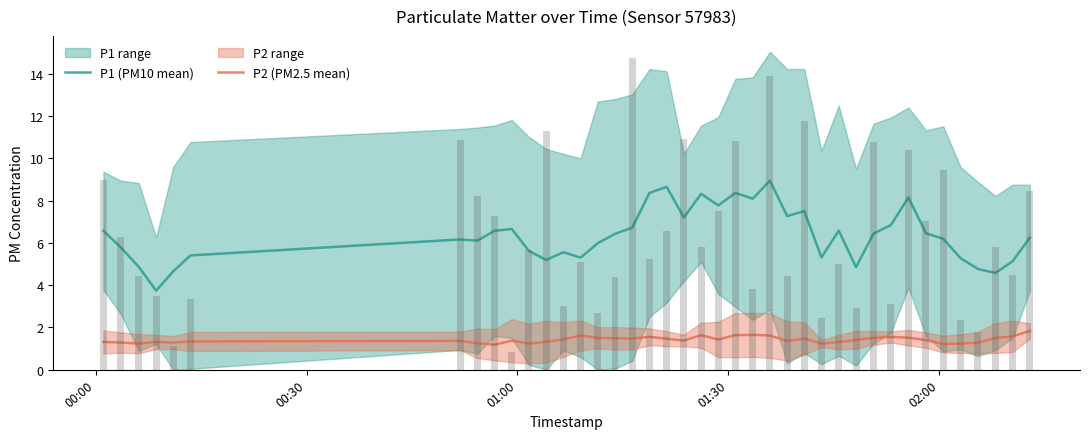

What is the difference between the maximum and minimum values in the P1 (PM10 mean) series?

5.2